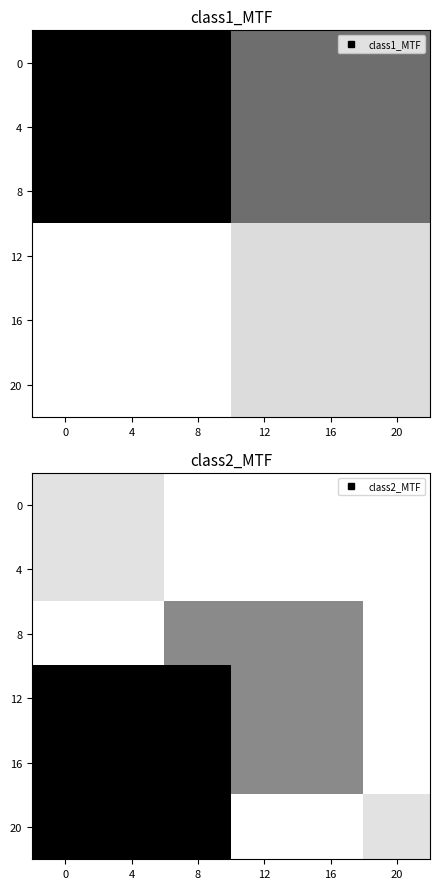

At which category is the sum across all series the highest?

8